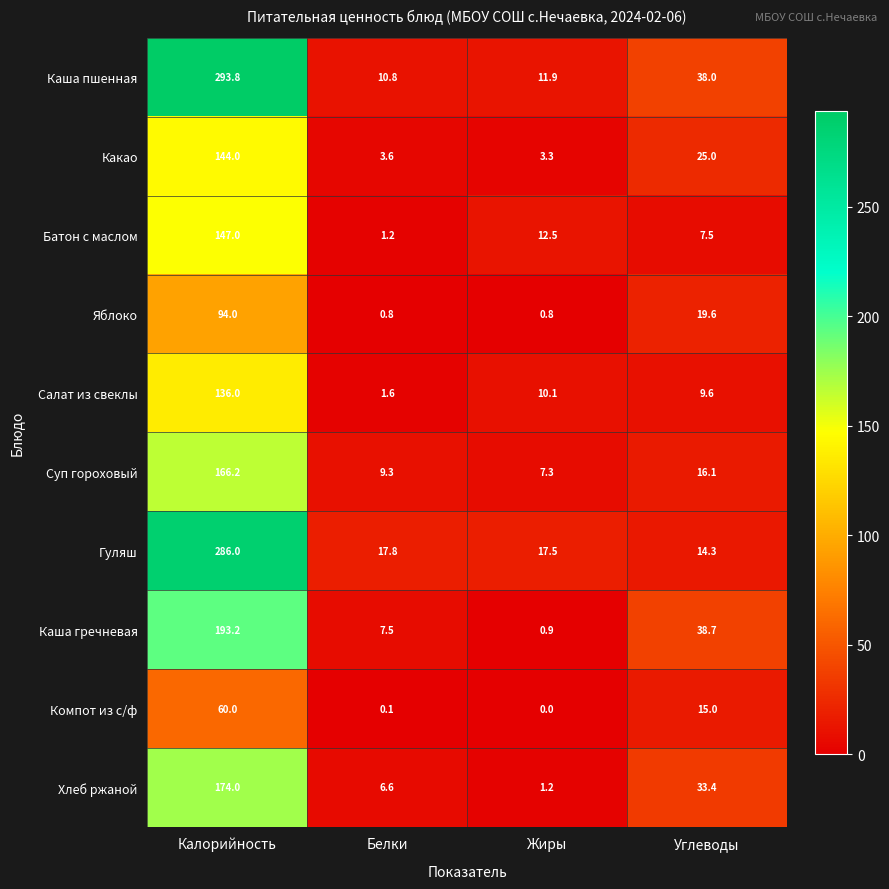

What is the difference between the highest and lowest values at Белки?

17.7